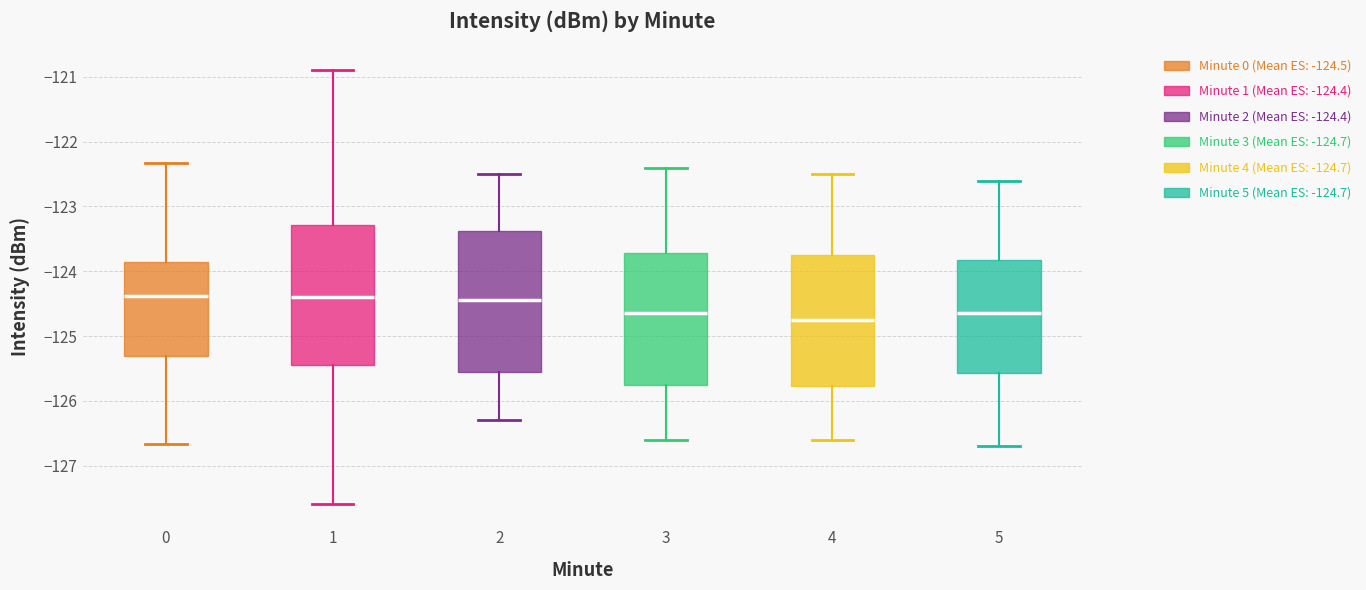

Where does the median line of the box at x = 4 sit on the y-axis? The values are not printed on the chart, so give them approximately, as read against the axis.

-124.7